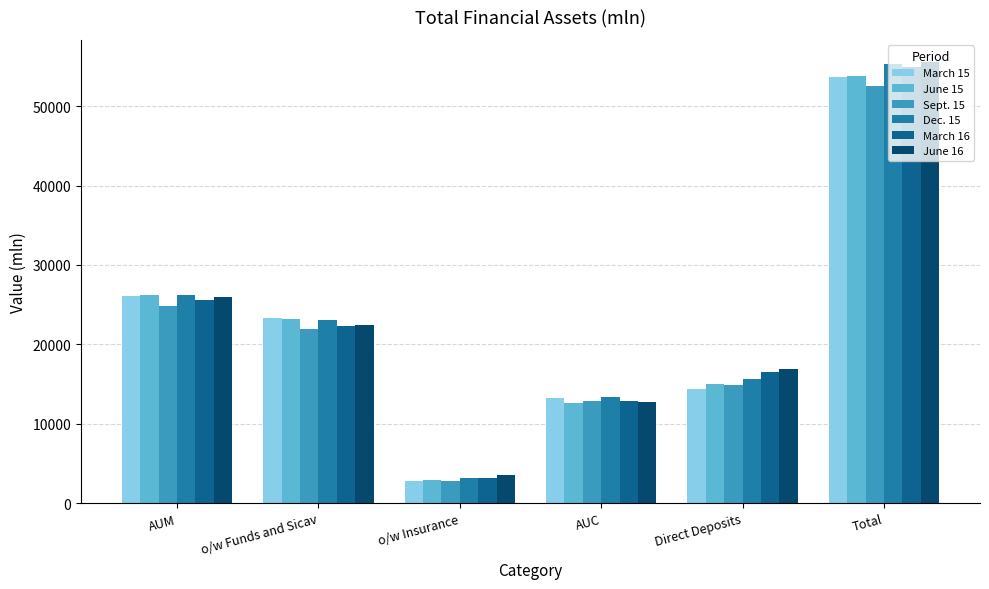

Which category has the lowest value across all series?

o/w Insurance